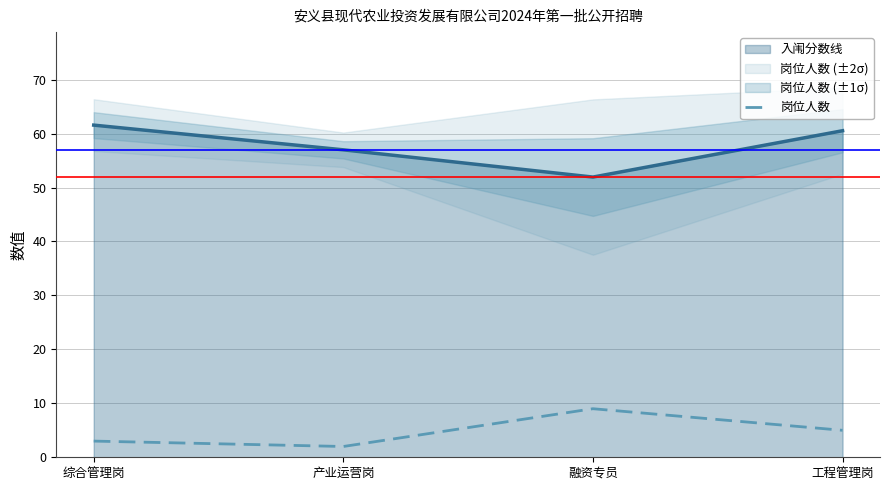

How many values are between 3 and 9?

3